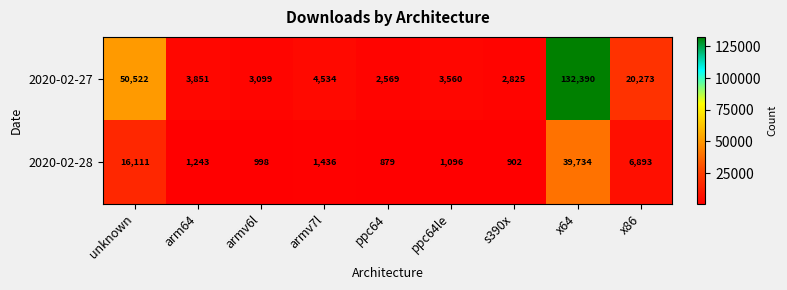

Reading left to right, list all the values displayed in this chart.

2020-02-27: 50522	3851	3099	4534	2569	3560	2825	132390	20273
2020-02-28: 16111	1243	998	1436	879	1096	902	39734	6893